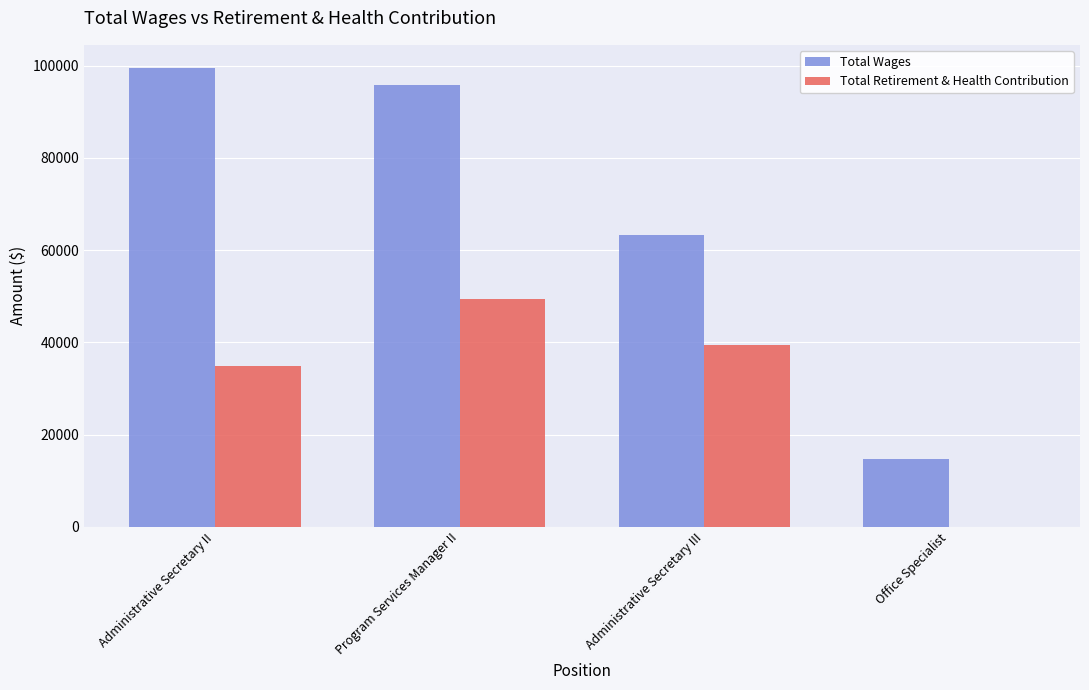

The value of Total Wages at Administrative Secretary III is 12677. True or false?

False